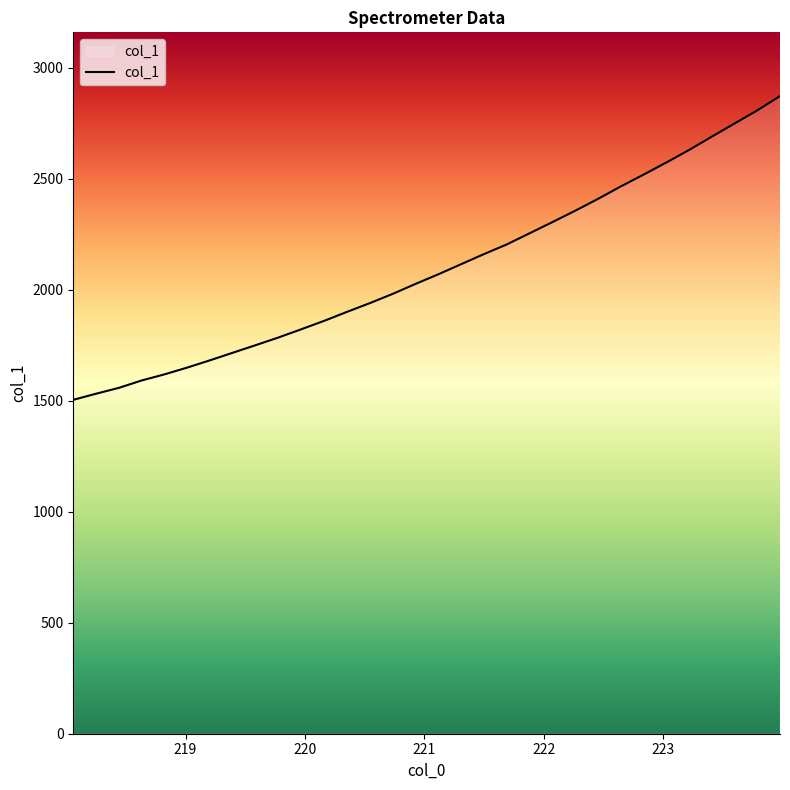

What is the maximum value shown in the chart?

2872.5